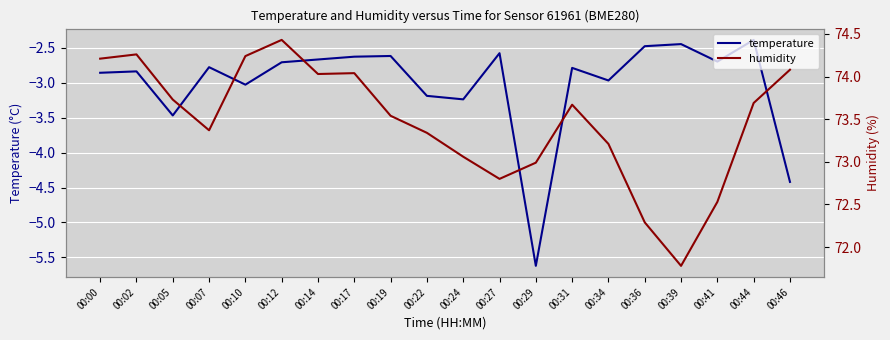

List the labels in order of temperature value, smallest first.

00:29, 00:46, 00:05, 00:24, 00:22, 00:10, 00:34, 00:00, 00:02, 00:31, 00:07, 00:12, 00:41, 00:14, 00:17, 00:19, 00:27, 00:36, 00:39, 00:44